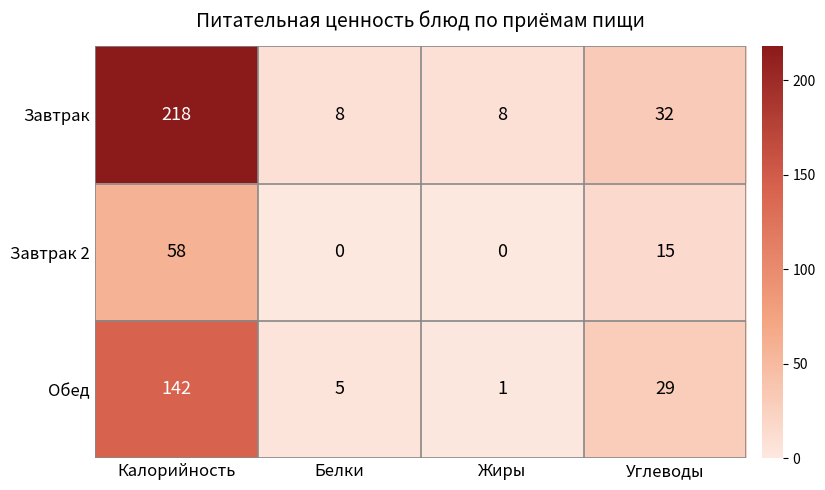

Reading right to left, extract all data points from this chart.

Завтрак: 32	8	8	218
Завтрак 2: 15	0	0	58
Обед: 29	1	5	142